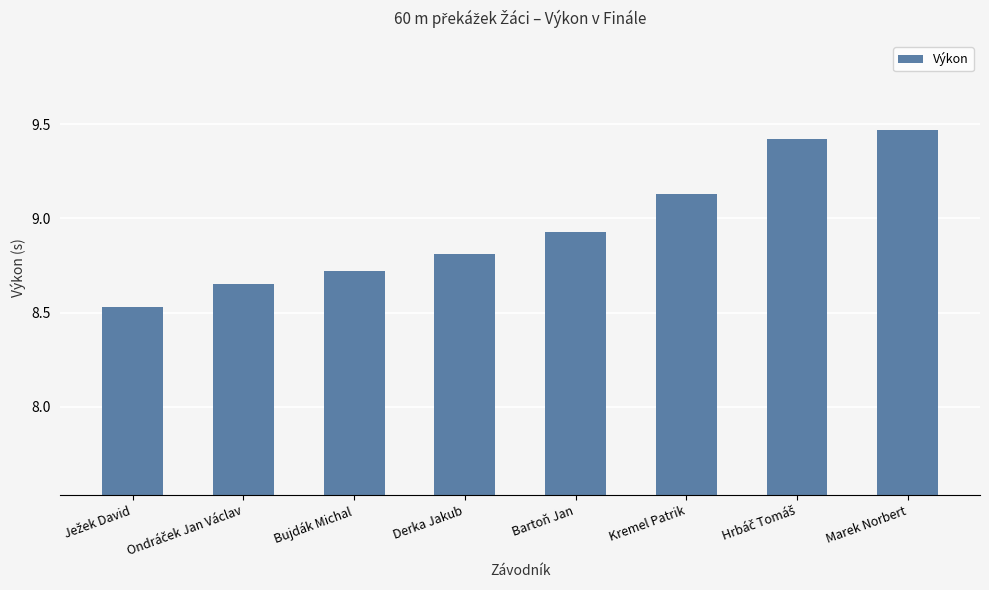

What is the label of the 3rd bar from the right?

Kremel Patrik